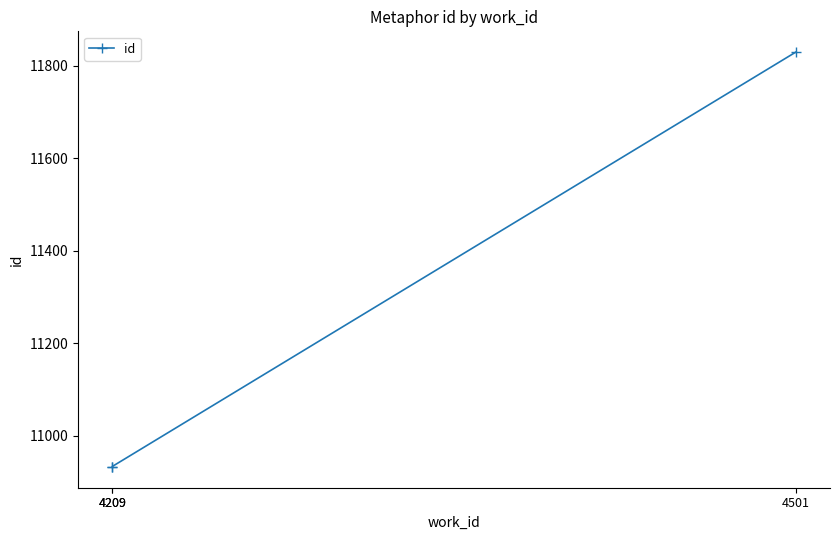

True or false: the data shows 16848 at 4209.

False